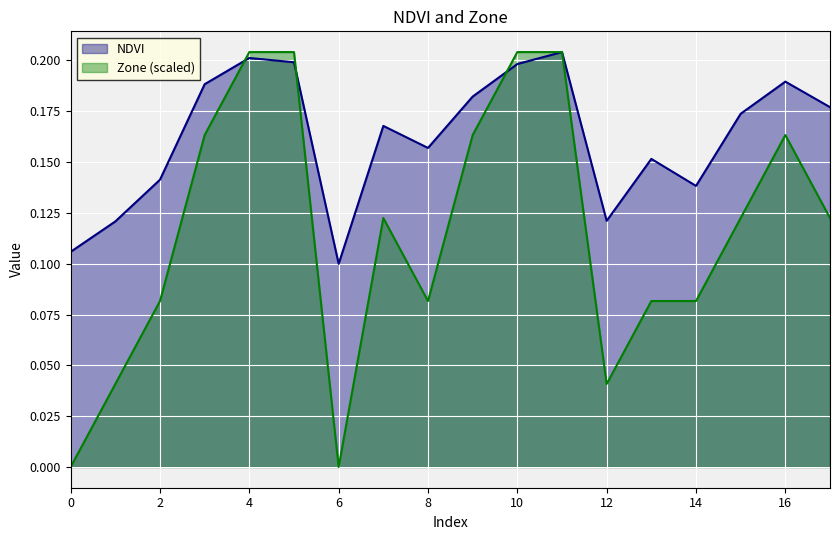

What is the value of the Zone point at the 4th from the left?

0.2